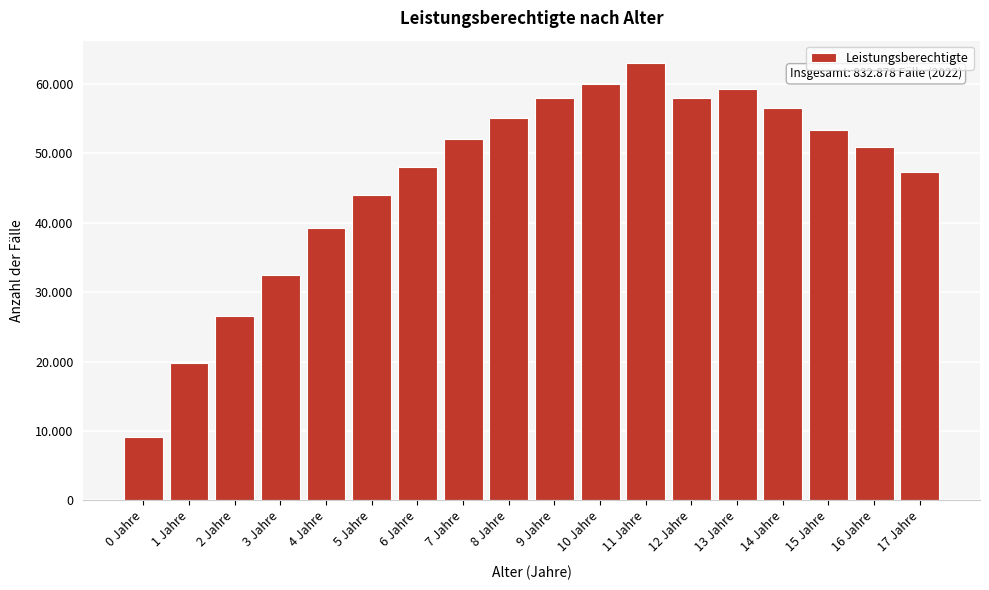

Are the bars horizontal?

No